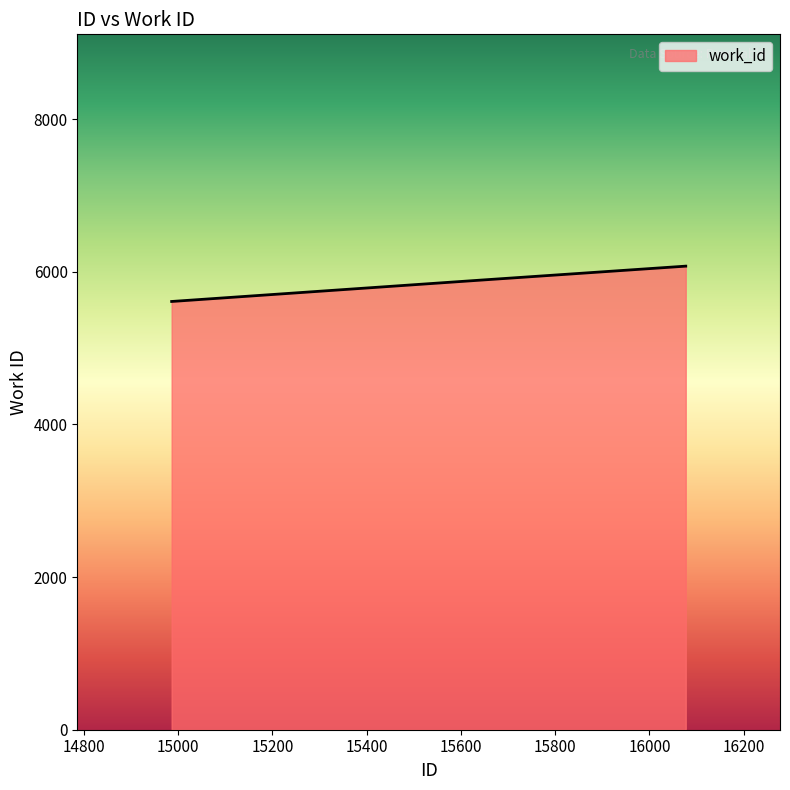

True or false: the data has more than 2 interior local peaks.

False